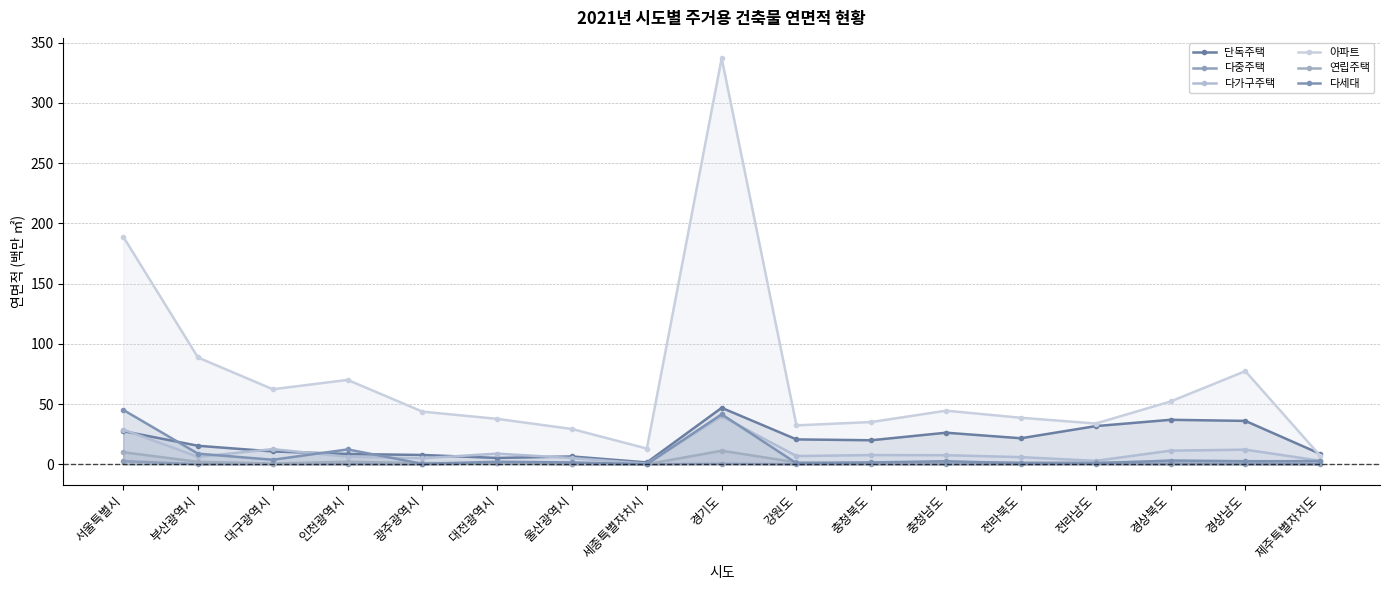

At which category does the chart reach its peak across all series?

경기도